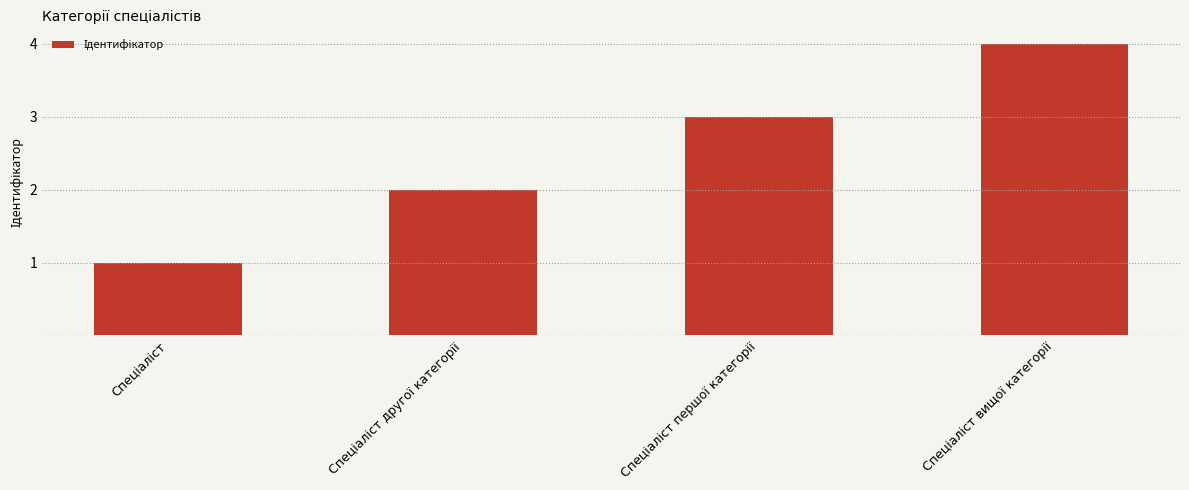

What is the smallest value displayed?

1